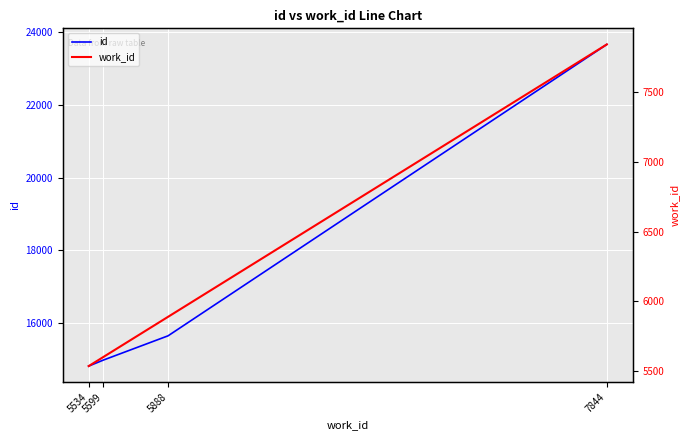

How many values in the work_id series exceed 5888?

1